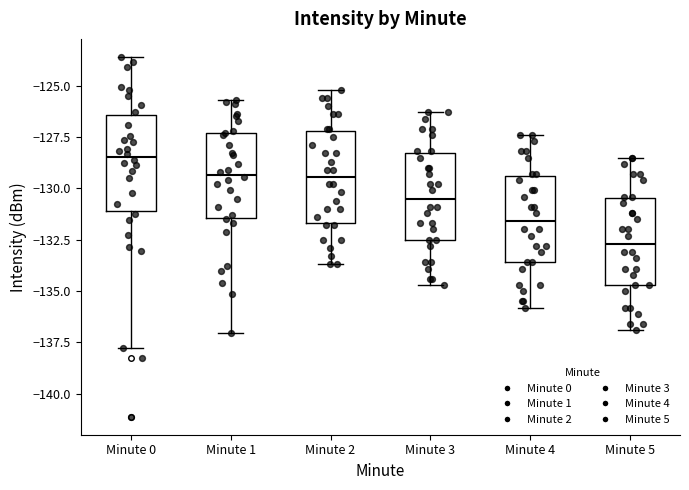

Reading left to right, read every box against the y-axis: the position of its median line, the range the box covers, and the ends of its whiskers. The values are not printed on the chart, so give them approximately, as read against the axis.

Minute 0: median -128.5, box -131.0 to -126.5, whiskers -138.0 to -123.5
Minute 1: median -129.5, box -131.5 to -127.5, whiskers -137.0 to -125.5
Minute 2: median -129.5, box -131.5 to -127.0, whiskers -133.5 to -125.0
Minute 3: median -130.5, box -132.5 to -128.5, whiskers -134.5 to -126.5
Minute 4: median -131.5, box -133.5 to -129.5, whiskers -136.0 to -127.5
Minute 5: median -132.5, box -134.5 to -130.5, whiskers -137.0 to -128.5